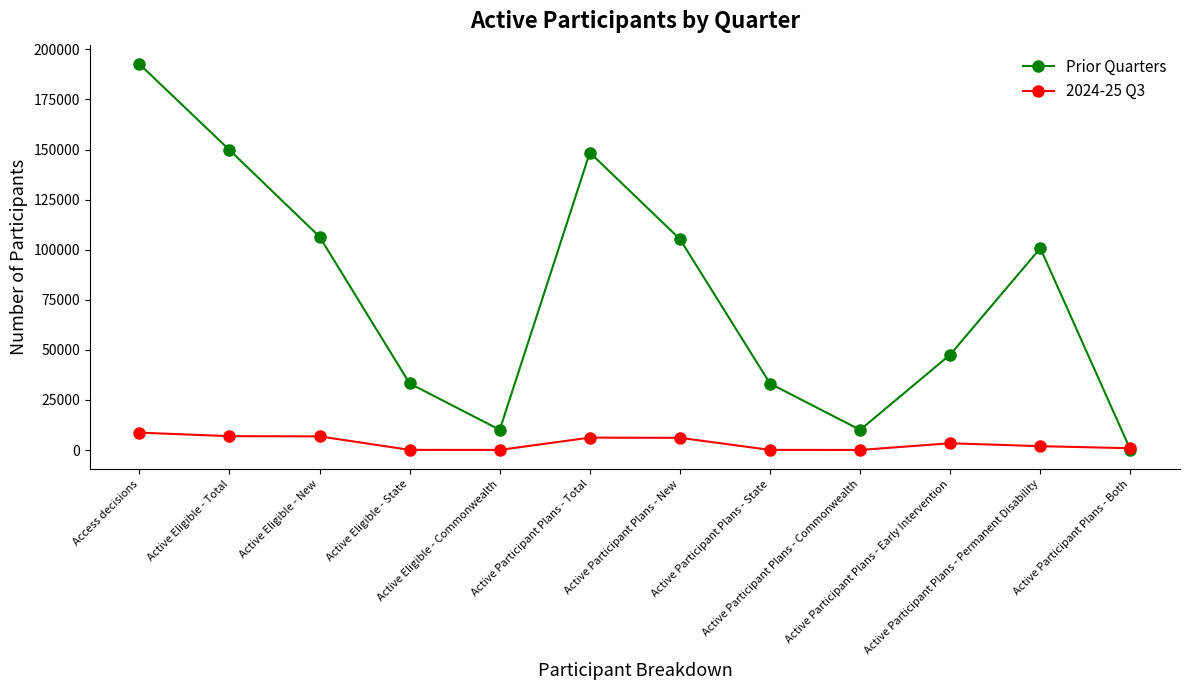

At how many categories does at least one series exceed 42848?

7